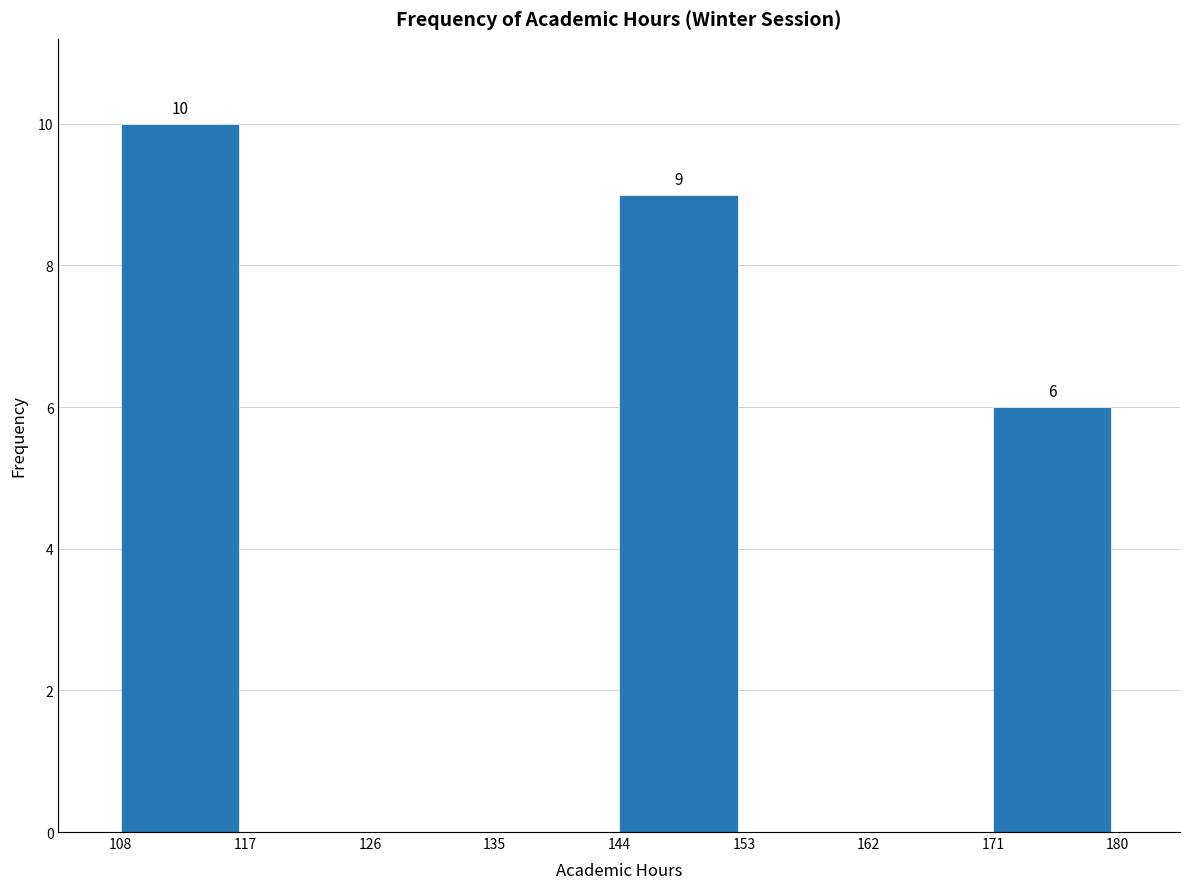

Over which range of the x-axis is the bar tallest?

108 to 117